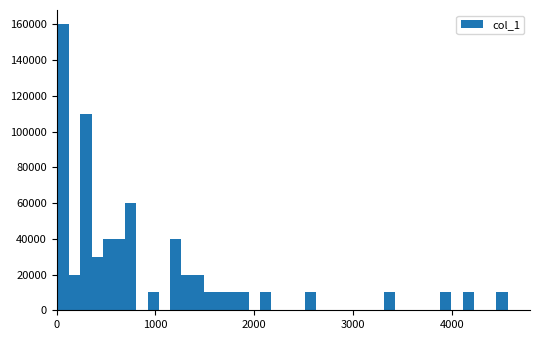

Around what value on the x-axis is the tallest bar? Give the approximate position of its centre, as read against the axis.

100